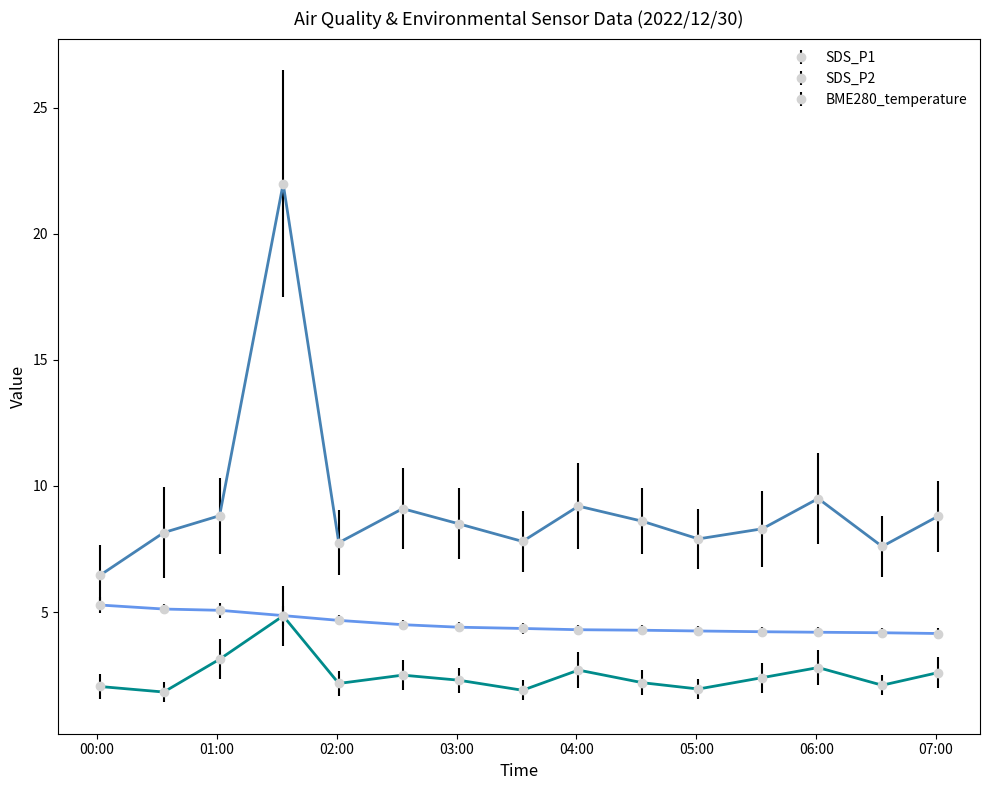

What is the lowest value of the BME280_temperature series?

4.2